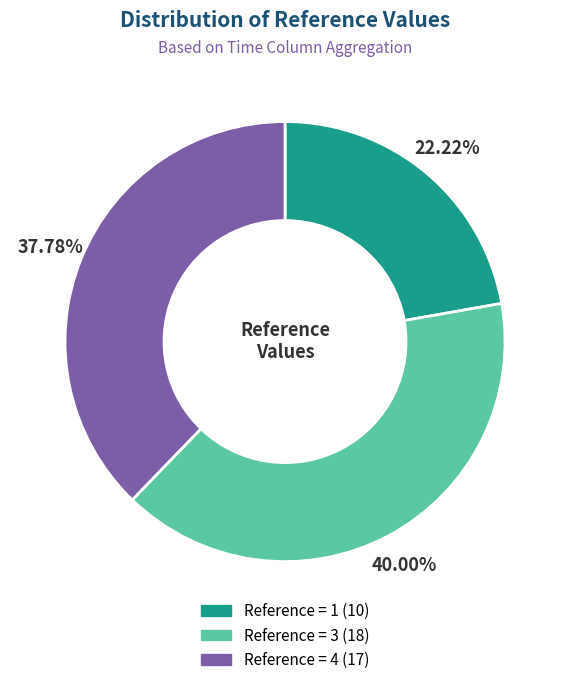

Is there a majority slice in this chart?

No